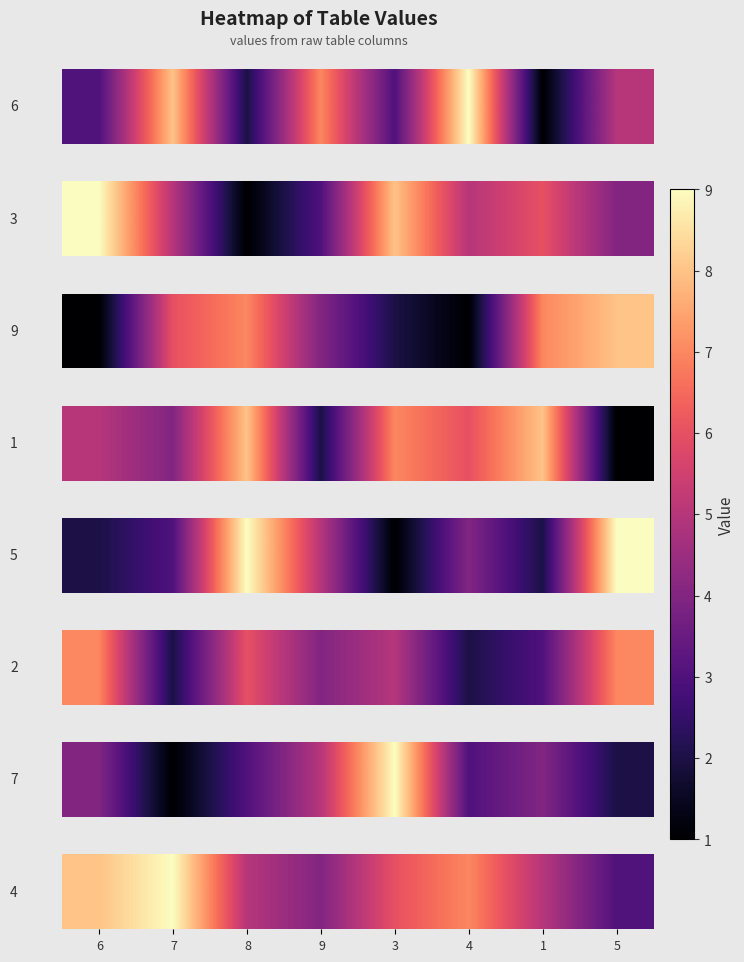

What is the sum of the values at 7 and 3?

15